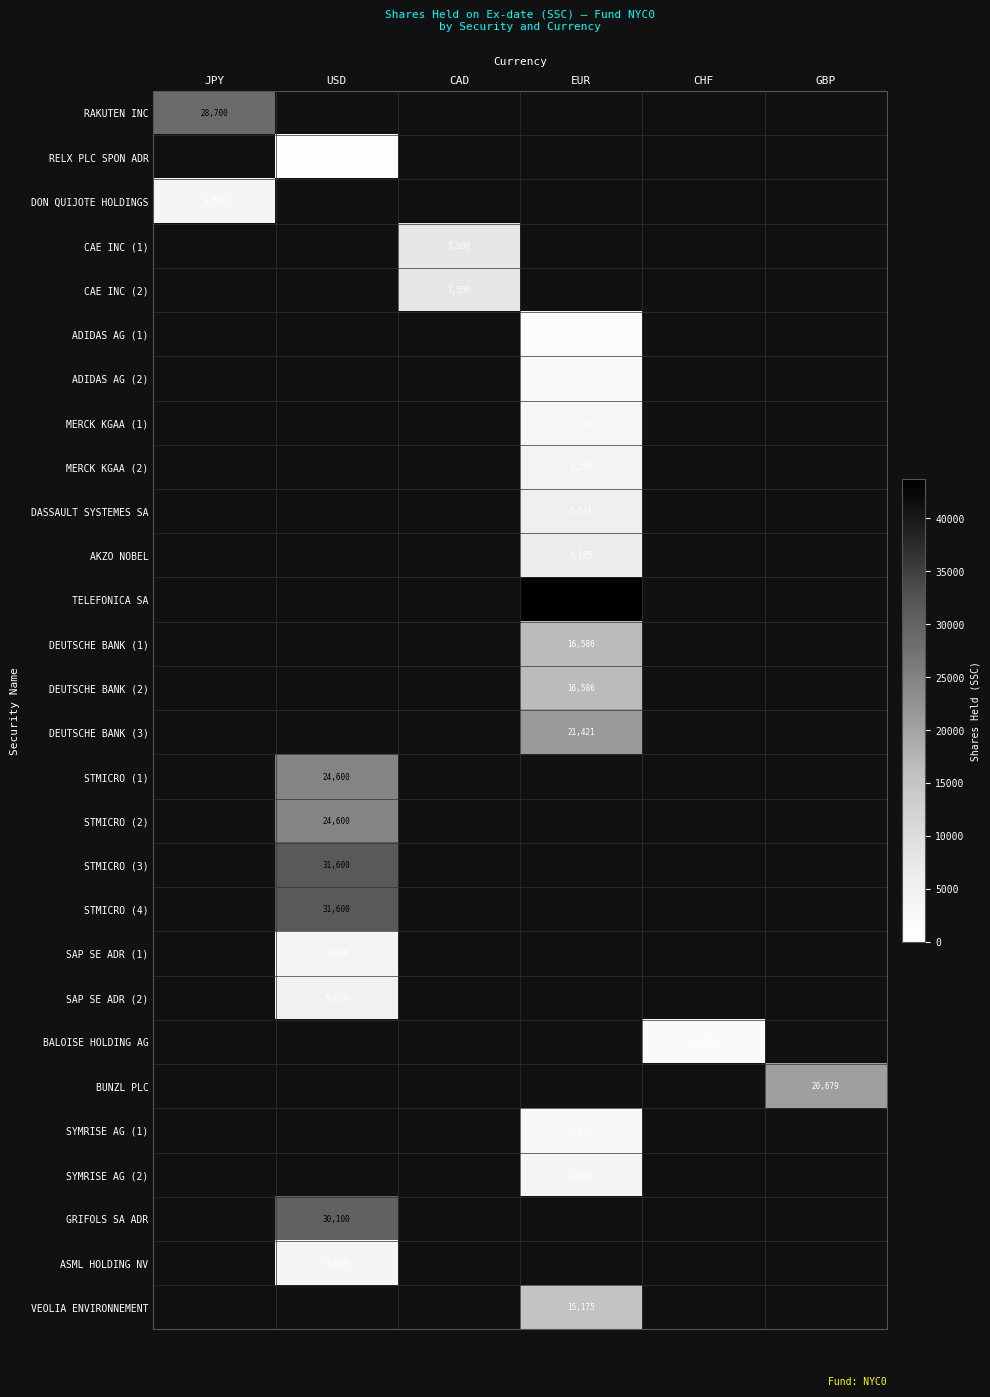

Is the value of TELEFONICA SA at EUR greater than the value of VEOLIA ENVIRONNEMENT at EUR?

Yes